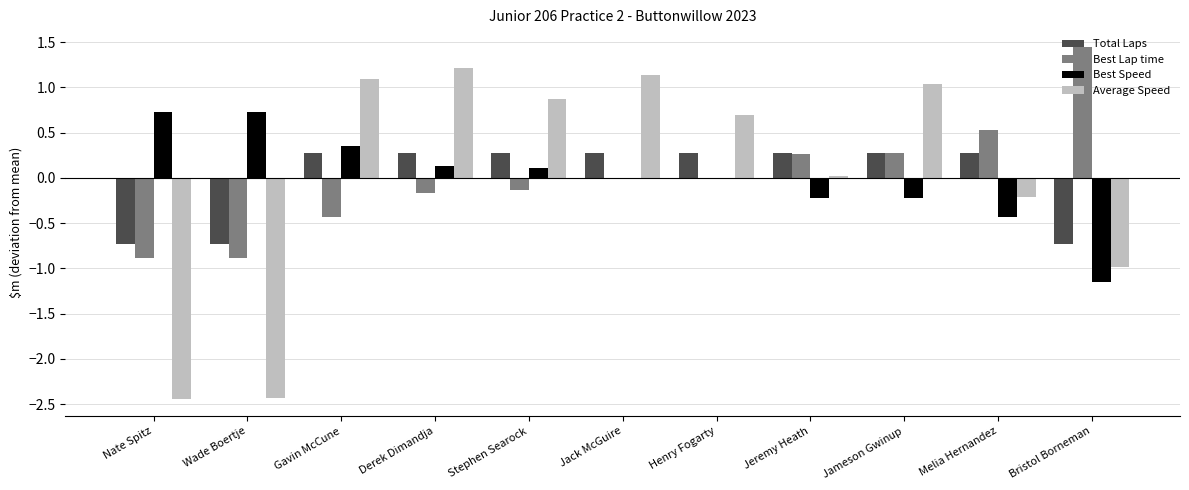

What is the approximate value of Best Speed at Stephen Searock?

0.1